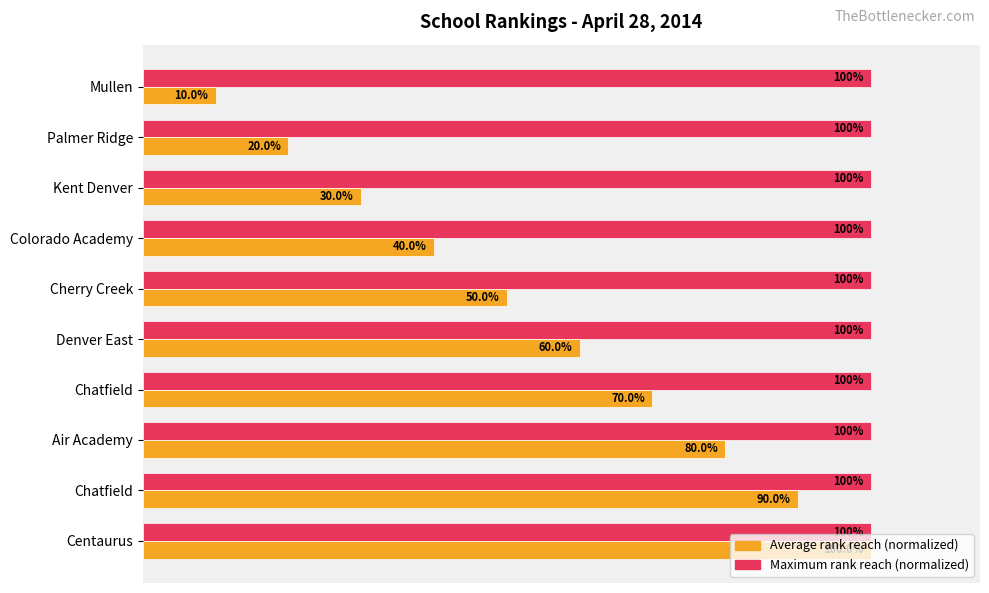

What are all the series names shown in the legend?

Average rank reach (normalized), Maximum rank reach (normalized)